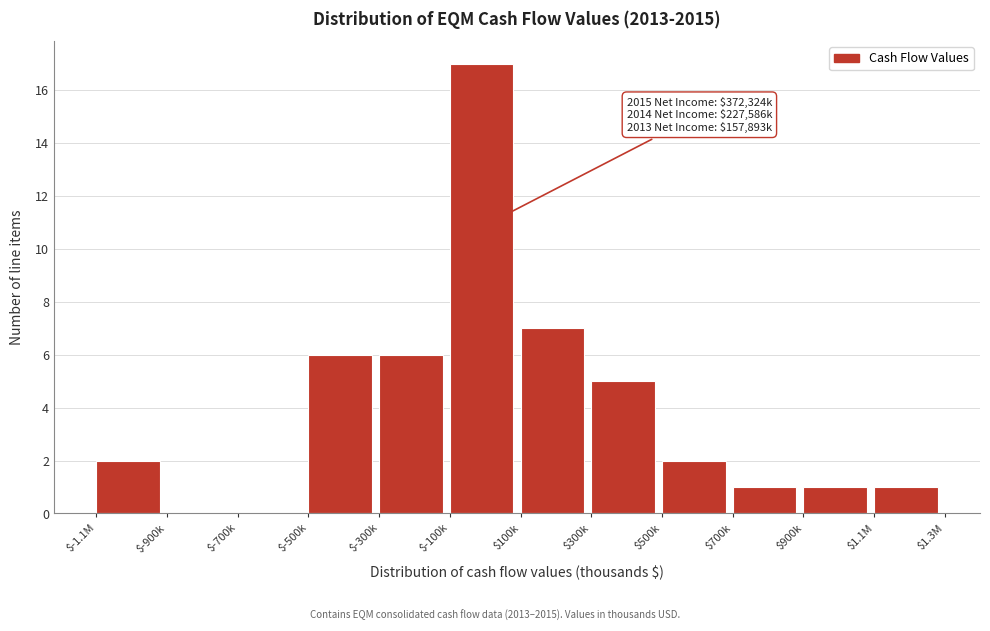

Is it true that the value at $900k is 1?

True